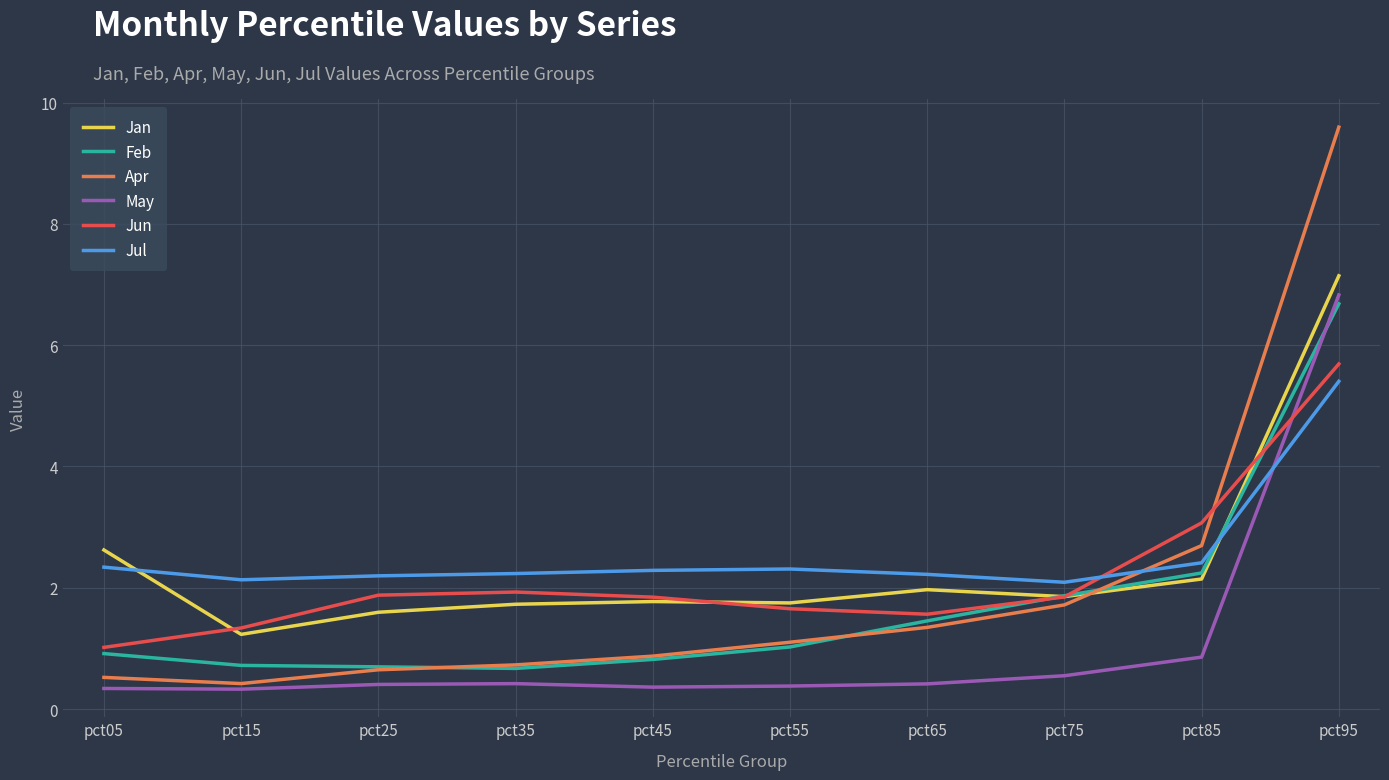

What is the minimum value shown in the chart?

0.3